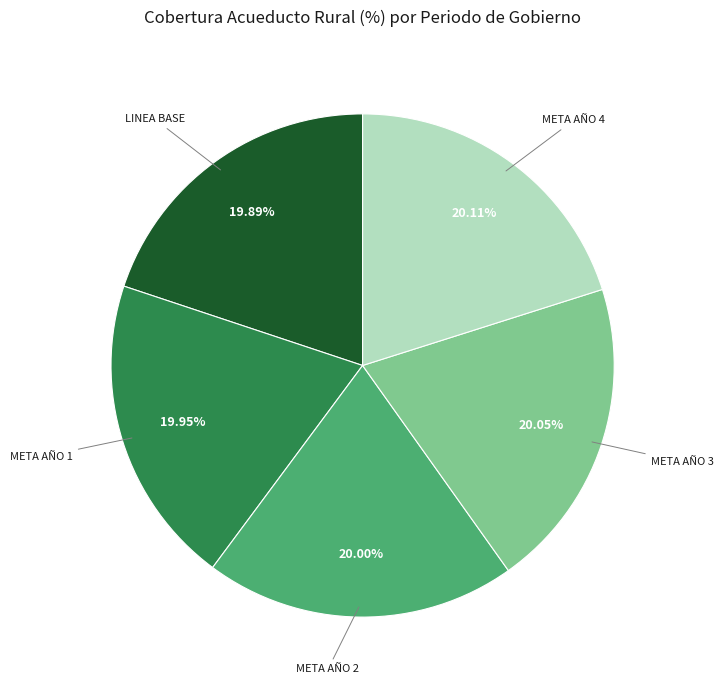

Does any single category account for the majority?

No